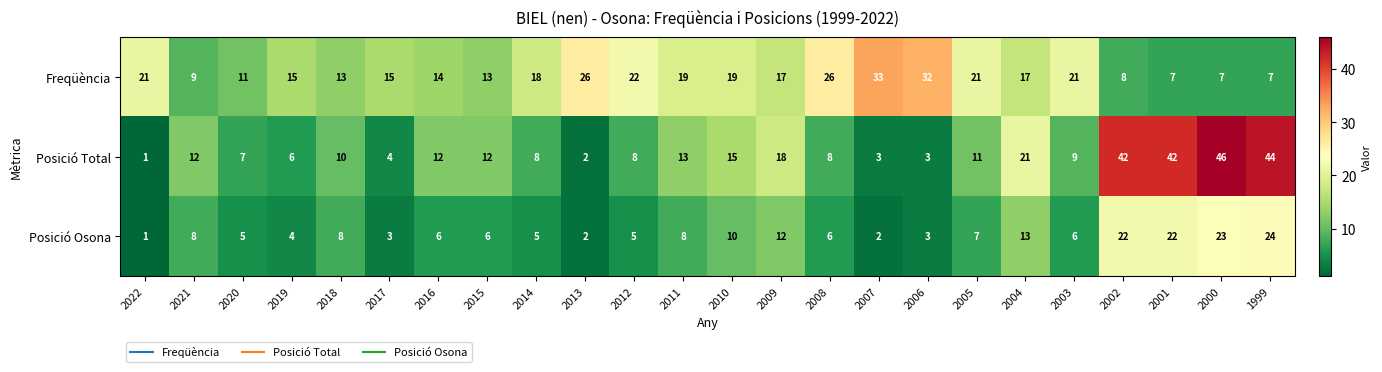

Which category has the highest value across all series?

2000